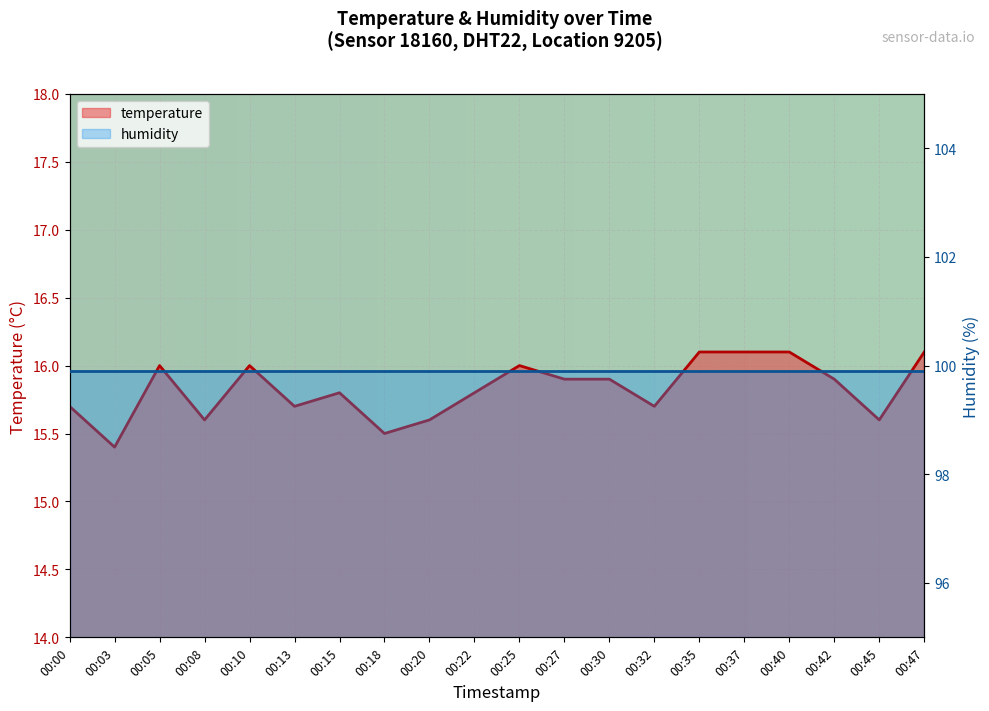

How many interior local peaks (higher than both neighbors) does the data have?

4